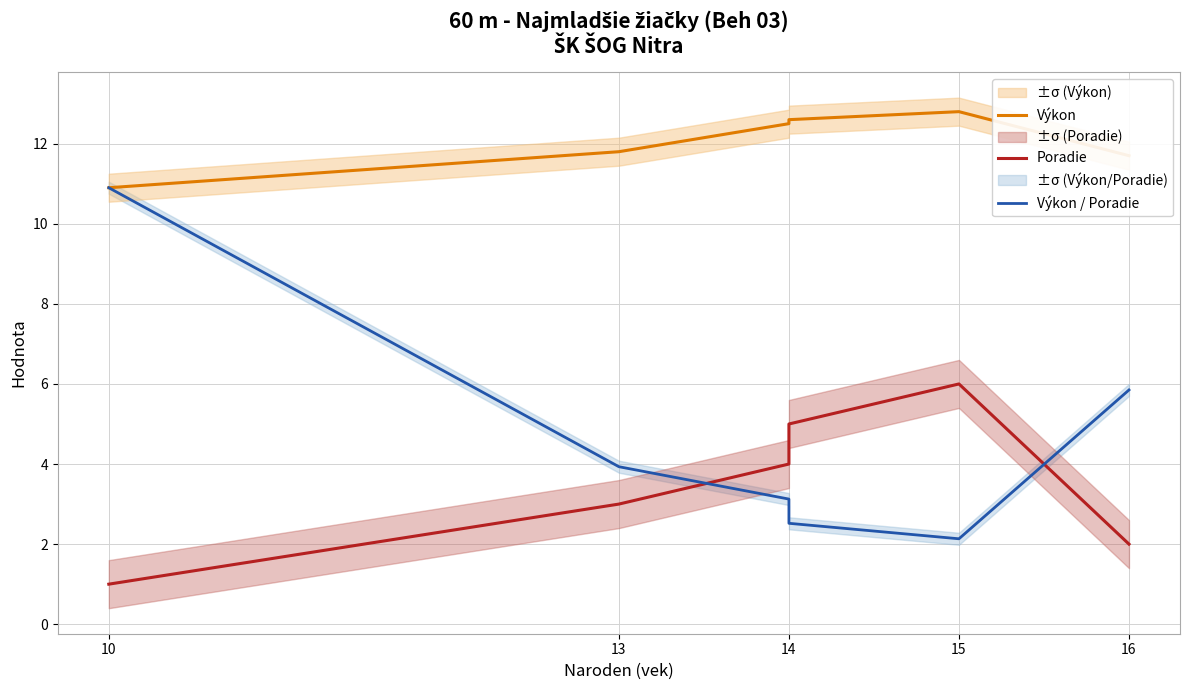

What are all the series names shown in the legend?

Výkon, Poradie, Výkon / Poradie